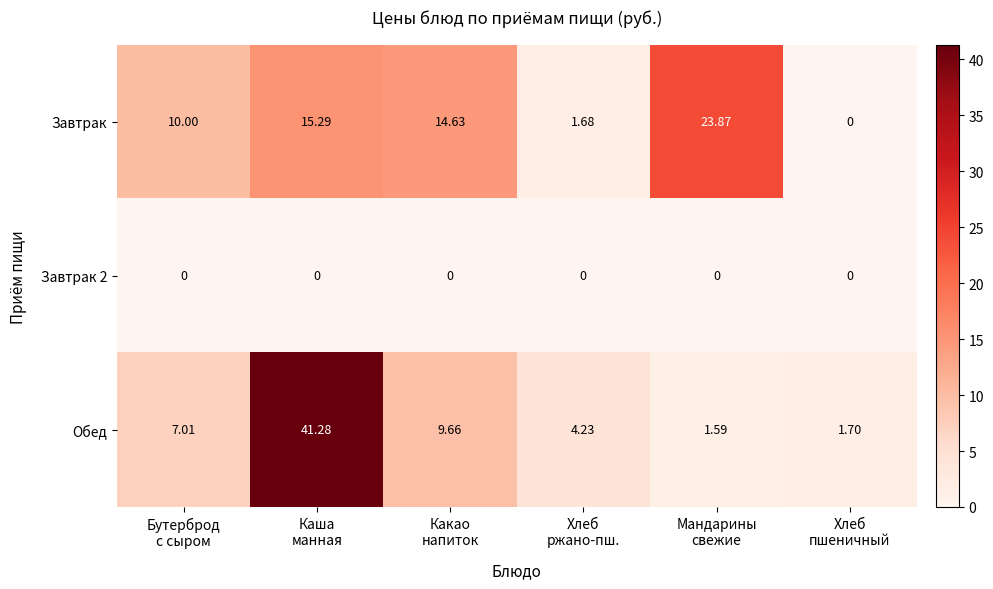

Which series has the widest spread of values?

Обед